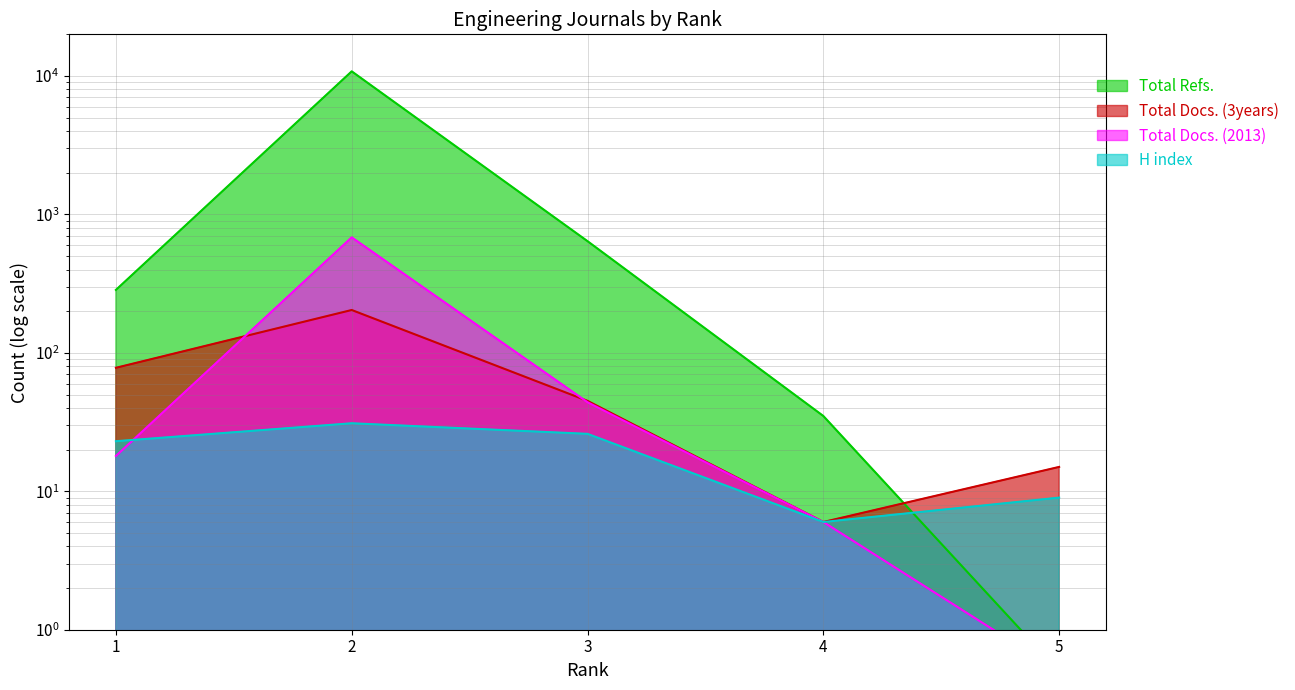

True or false: H index has a value of 23.0 at 1.

True